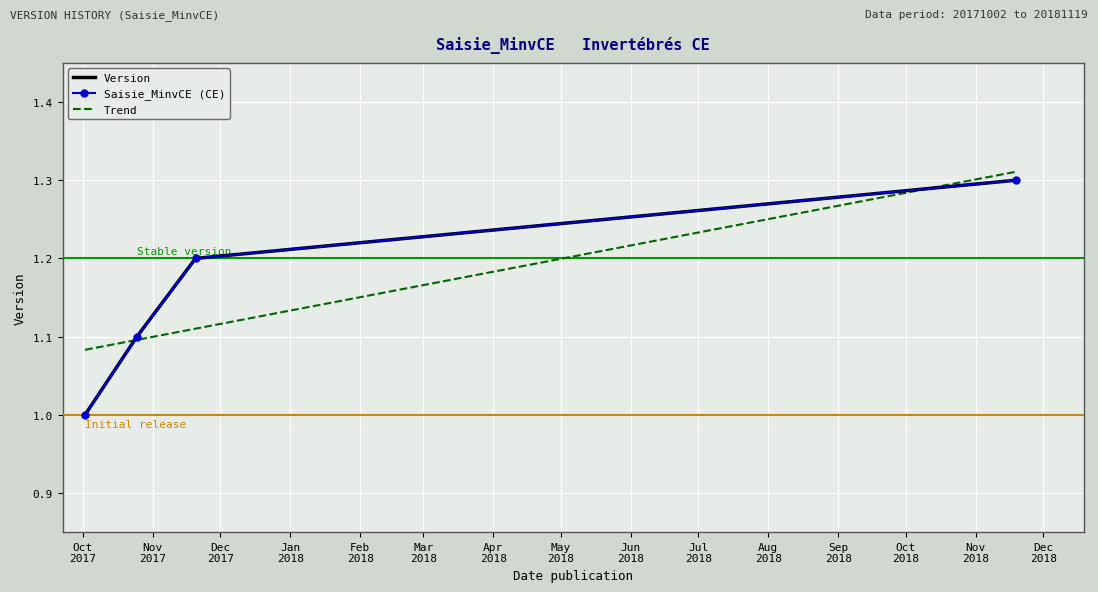

What is the minimum value shown in the chart?

1.0